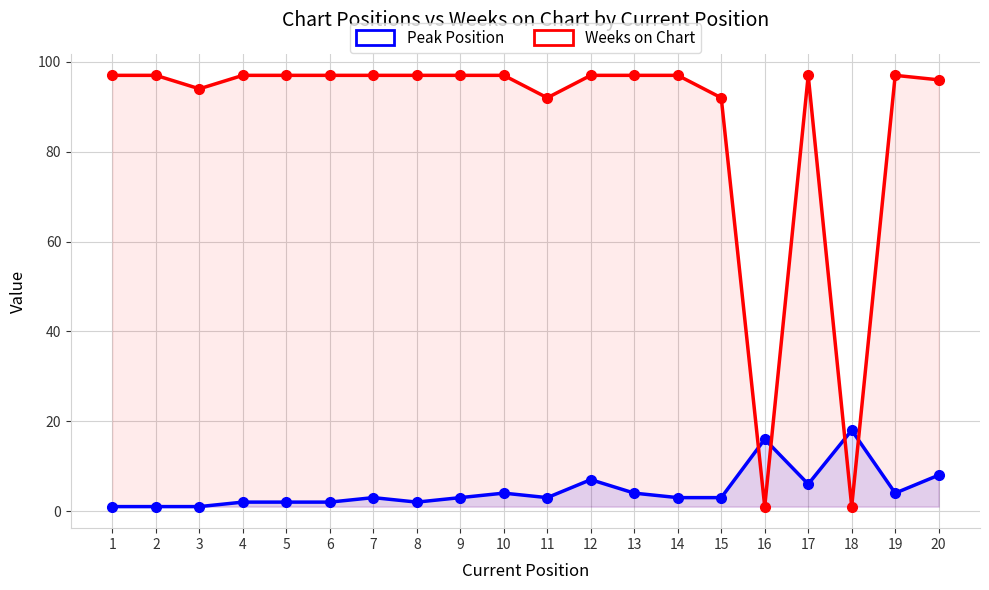

The Peak Position series shows 18 at 18. True or false?

True